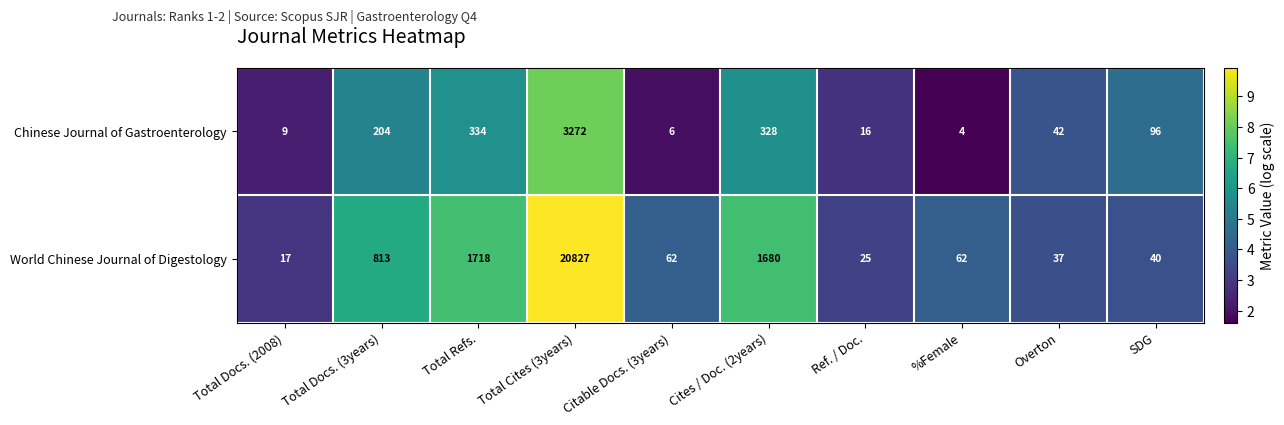

Rank the series at Total Cites (3years) from highest to lowest value.

World Chinese Journal of Digestology, Chinese Journal of Gastroenterology